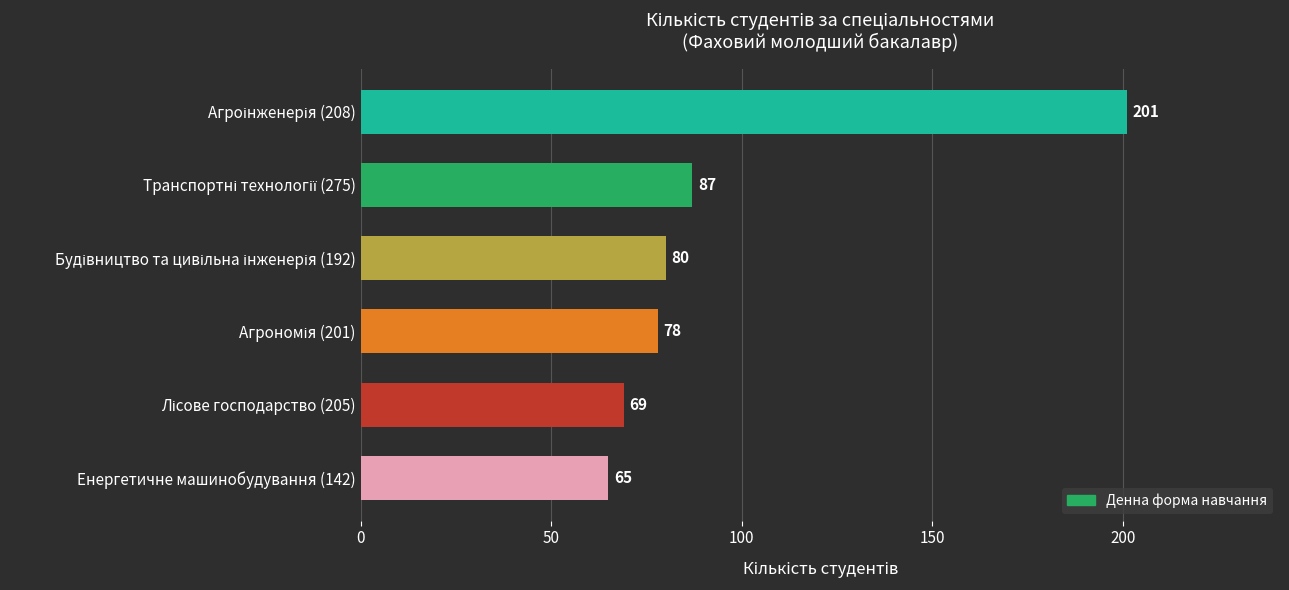

What is the difference between the second highest and minimum values?

22